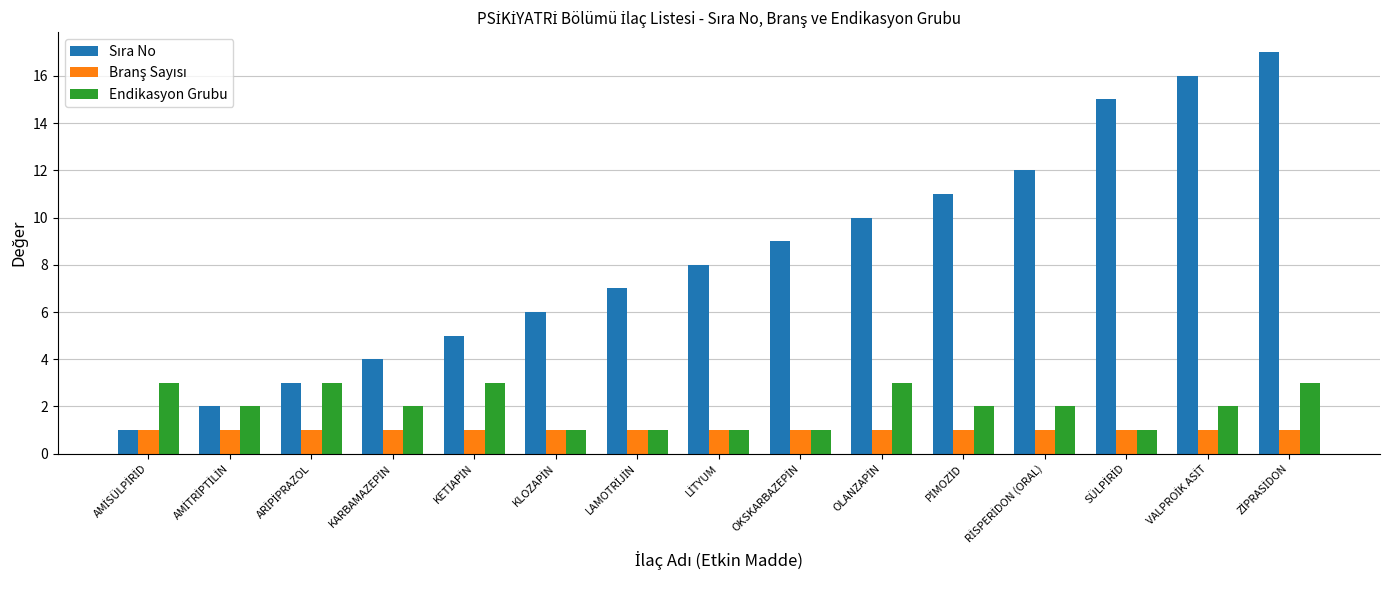

Is the value of Sıra No at AMİSÜLPİRİD greater than the value of Branş Sayısı at ARİPİPRAZOL?

No